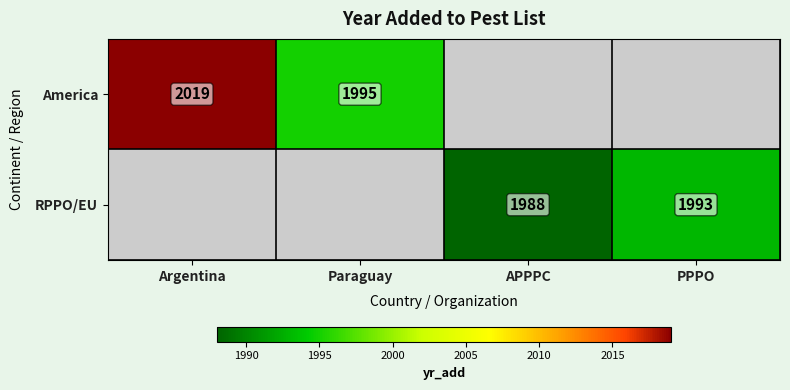

Is it true that America equals 867 at Argentina?

False